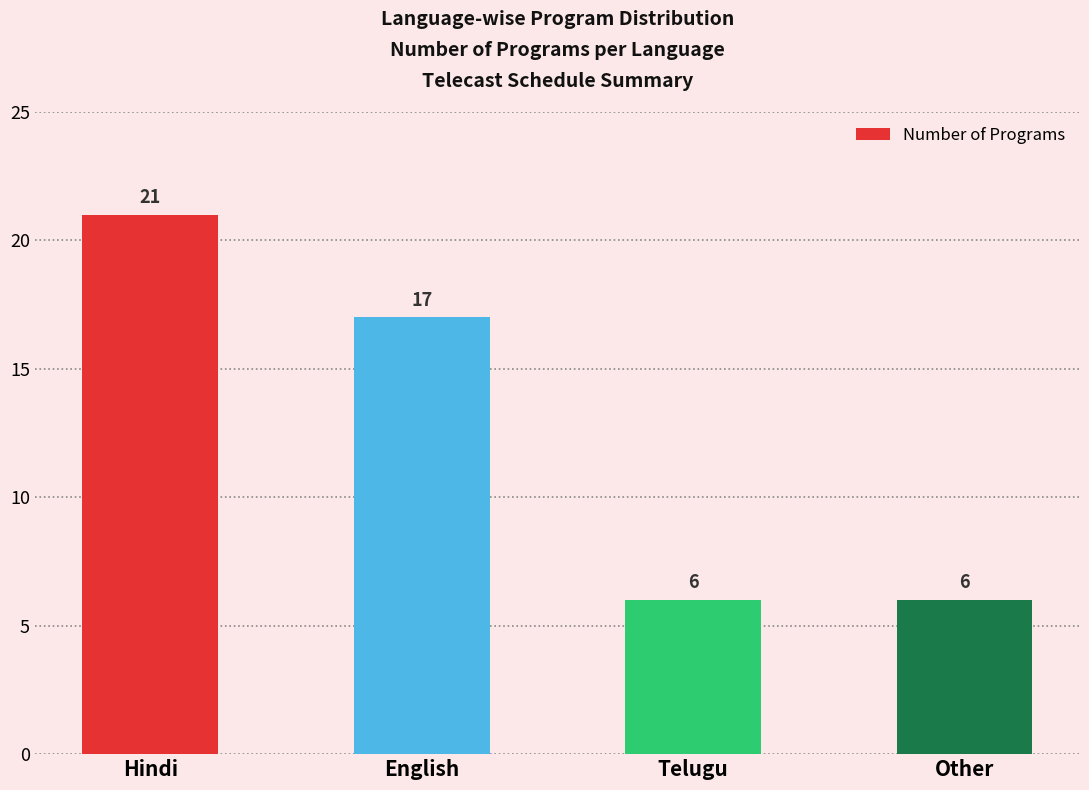

How many values are below 17?

2